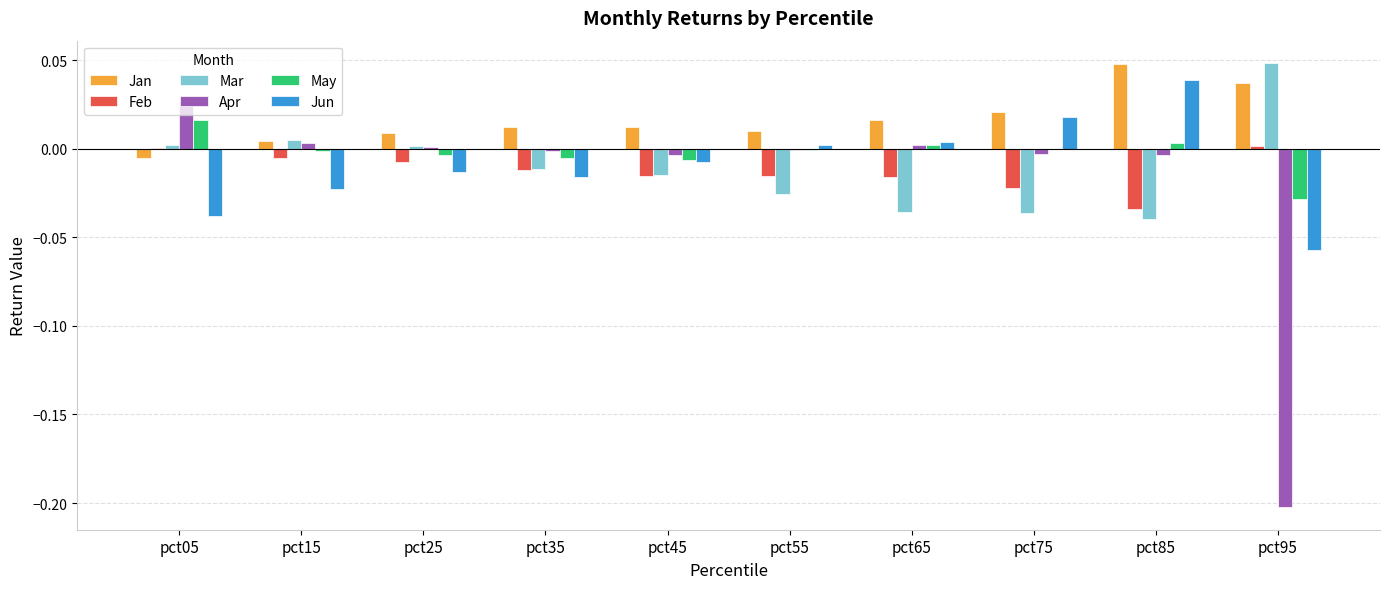

Which category has the highest value in the Mar series?

pct95